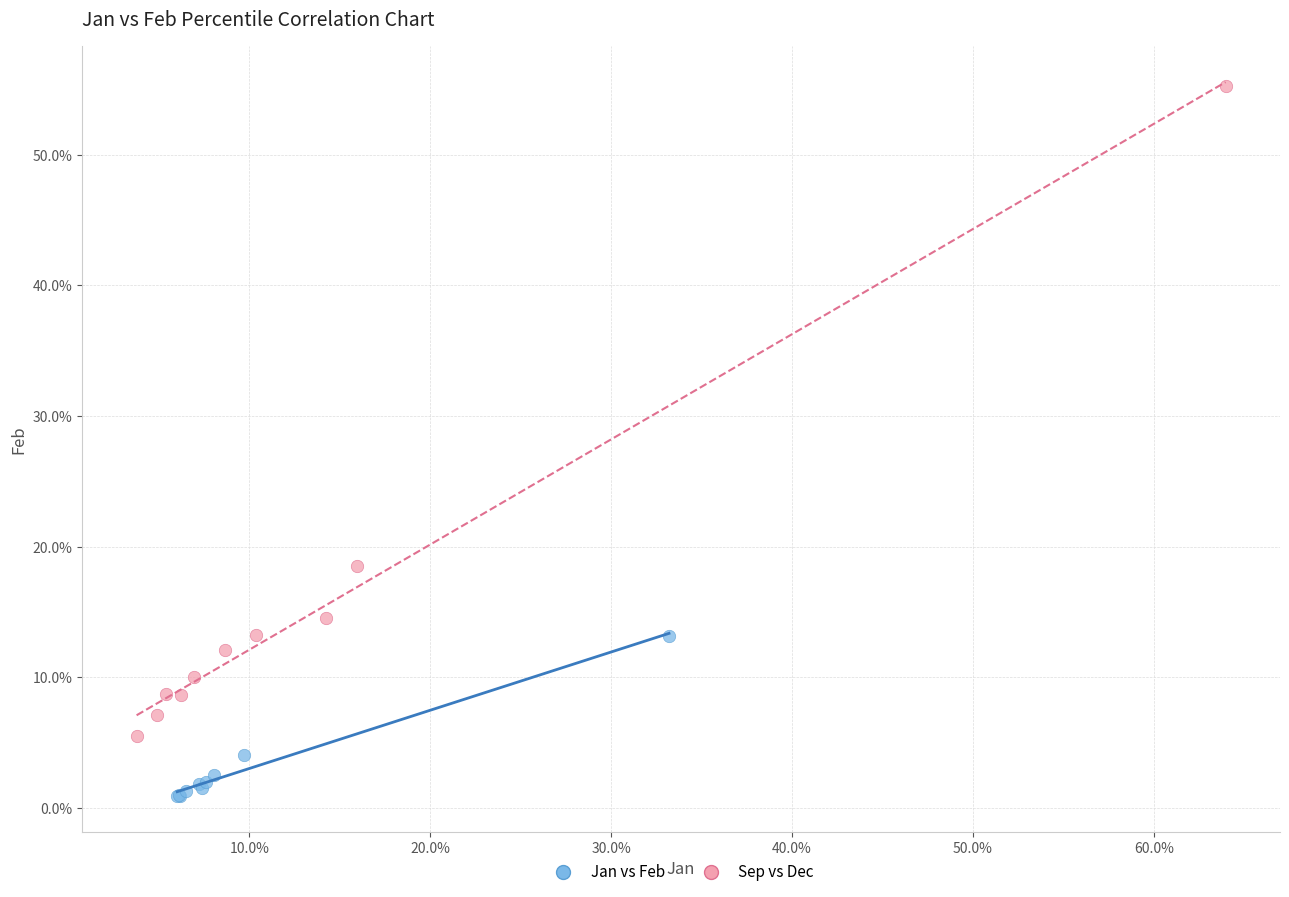

What are all the series names shown in the legend?

Jan vs Feb, Sep vs Dec